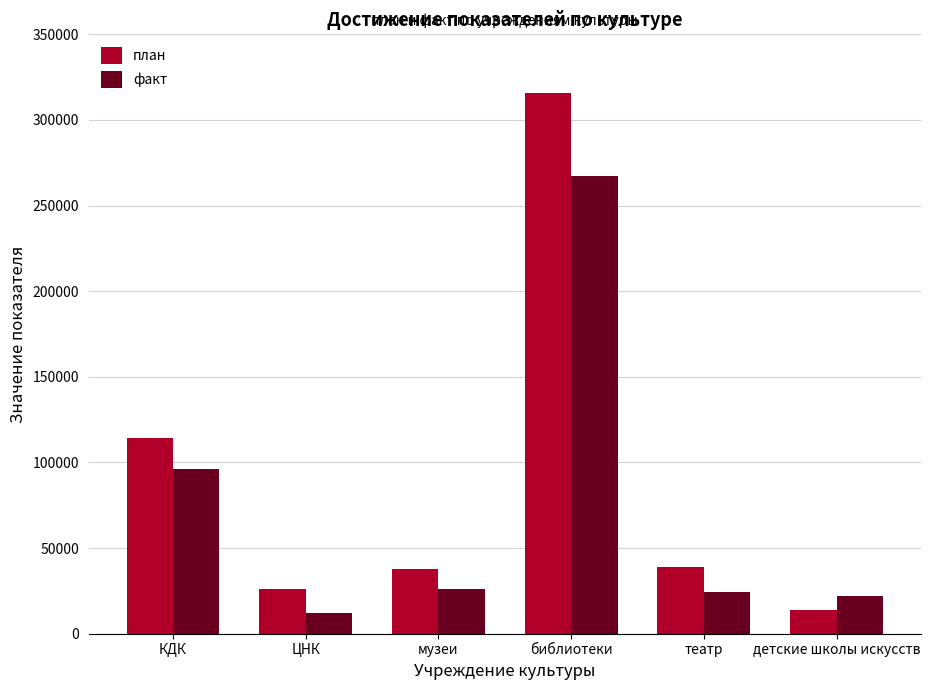

What is the label of the 5th bar from the right?

ЦНК